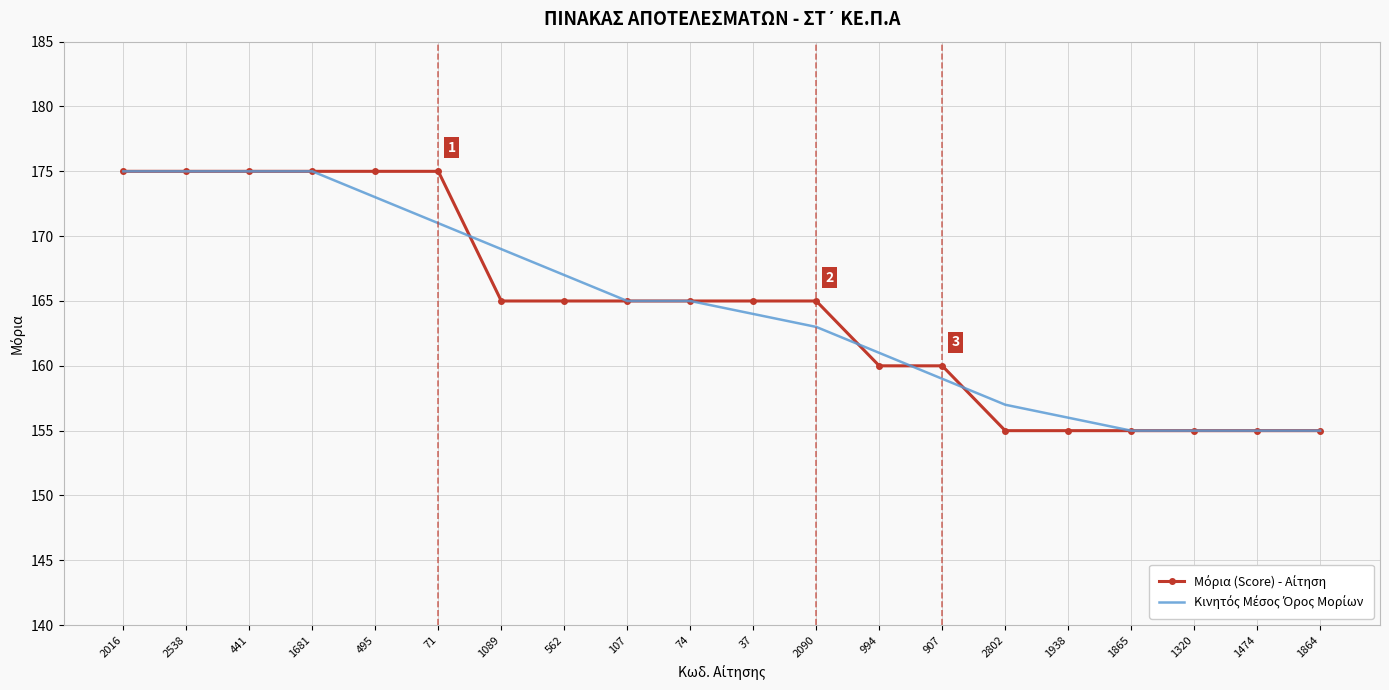

What position from the right is 74?

11